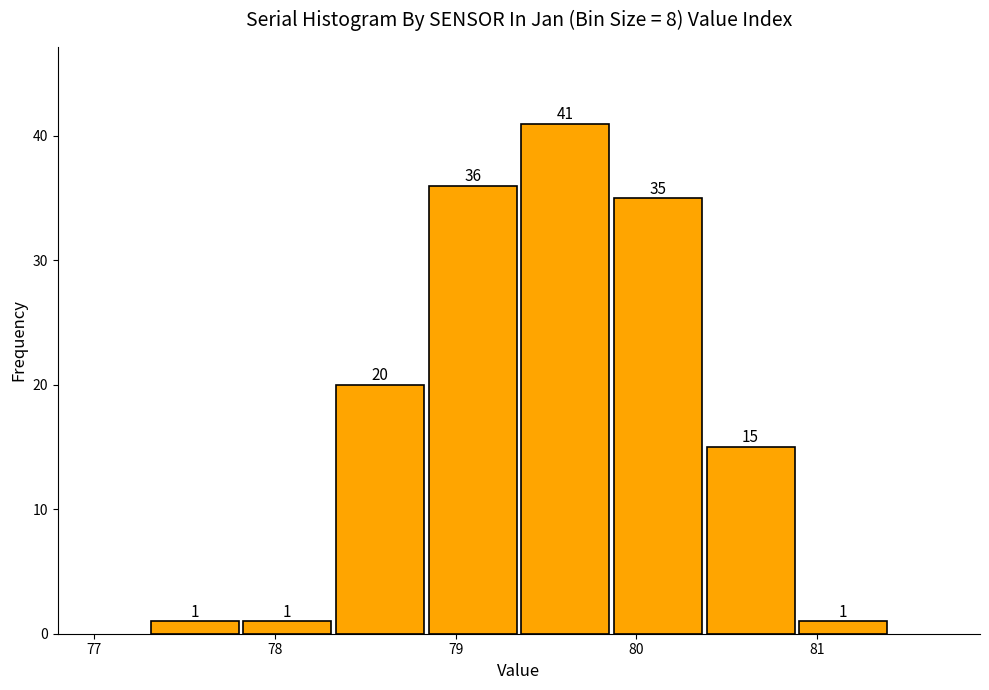

Reading left to right, list every bar in this chart as the range it spans on the x-axis followed by its height. The bar edges are not printed on the chart, so give them approximately, as read against the axis.

77.3 to 77.8: 1
77.8 to 78.3: 1
78.3 to 78.8: 20
78.8 to 79.4: 36
79.4 to 79.9: 41
79.9 to 80.4: 35
80.4 to 80.9: 15
80.9 to 81.4: 1